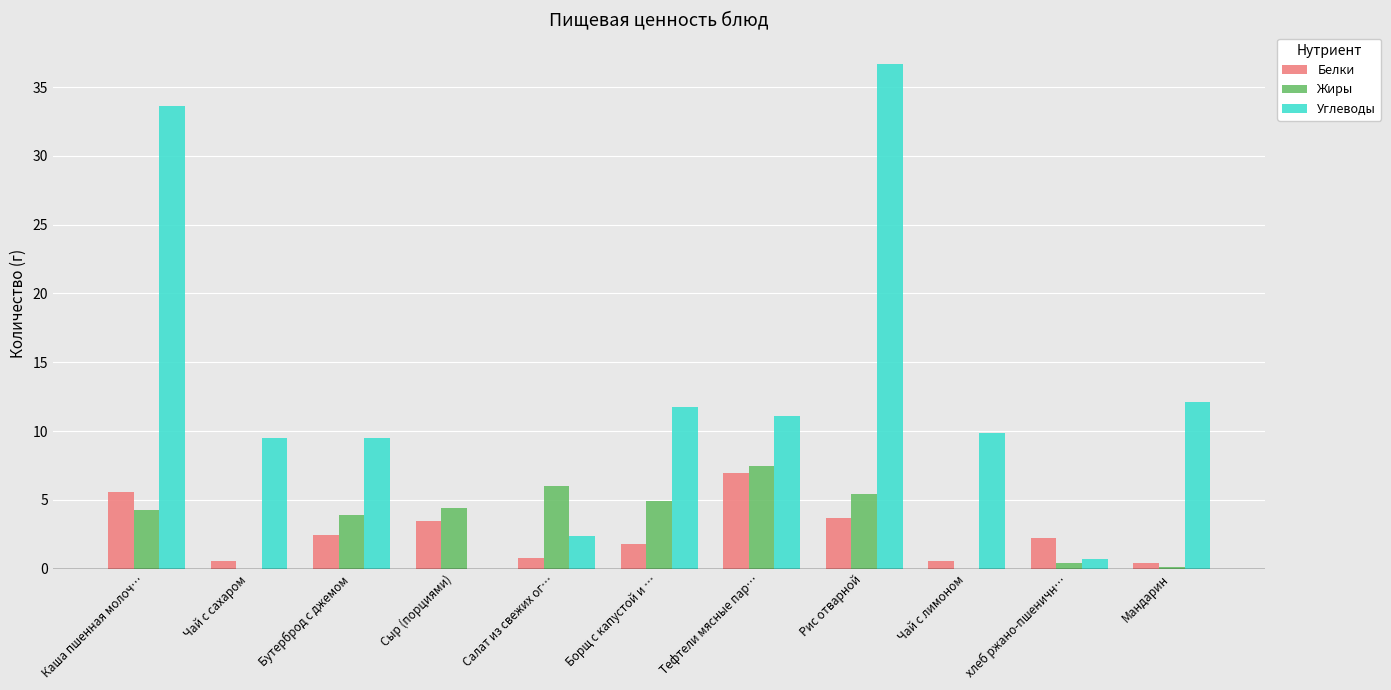

What is the total value across all series at Борщ с капустой и …?

18.5